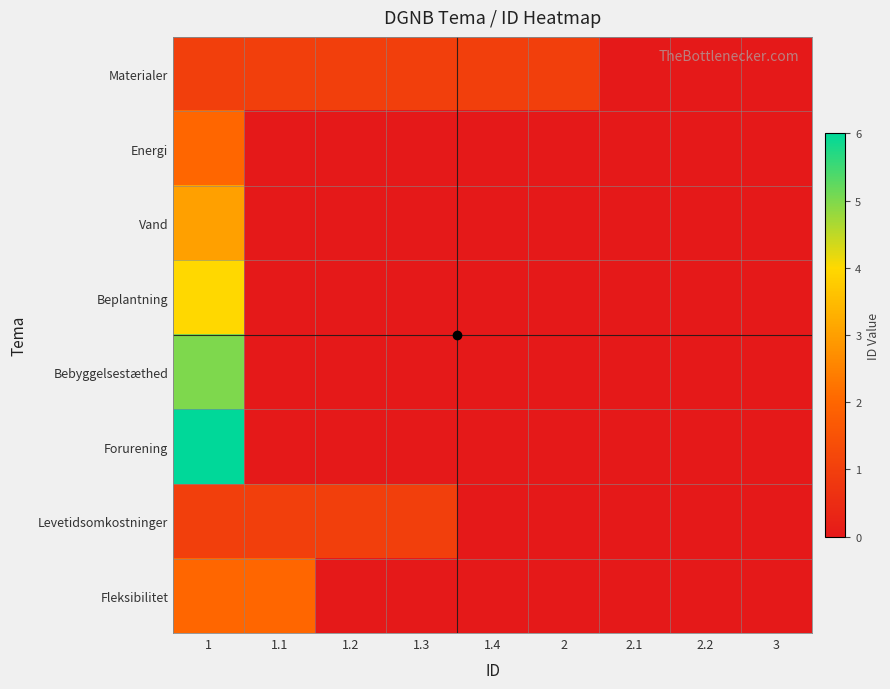

Rank the series by their maximum value, from highest to lowest.

Forurening, Bebyggelsestæthed, Beplantning, Vand, Energi, Fleksibilitet, Materialer, Levetidsomkostninger